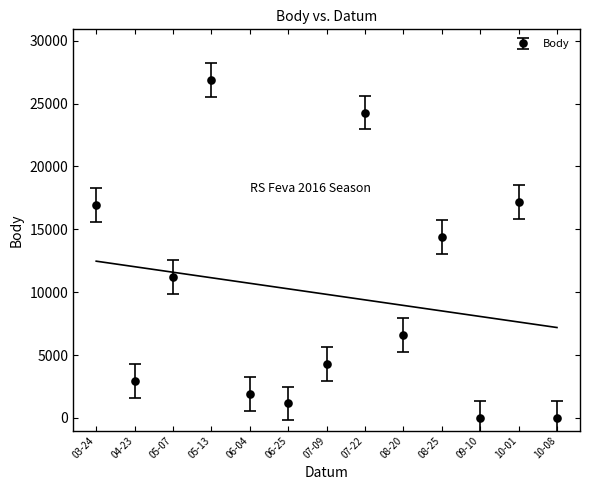

How many points are higher than both their immediate neighbors (excluding endpoints)?

4